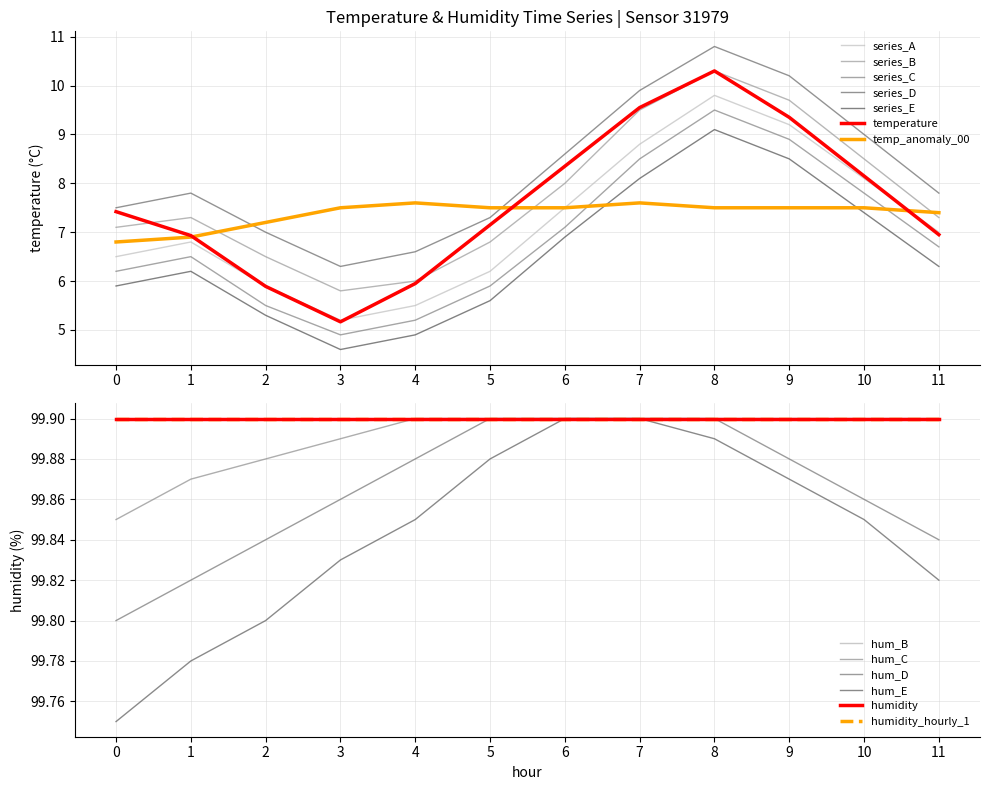

What is the minimum value for series_E?

4.6